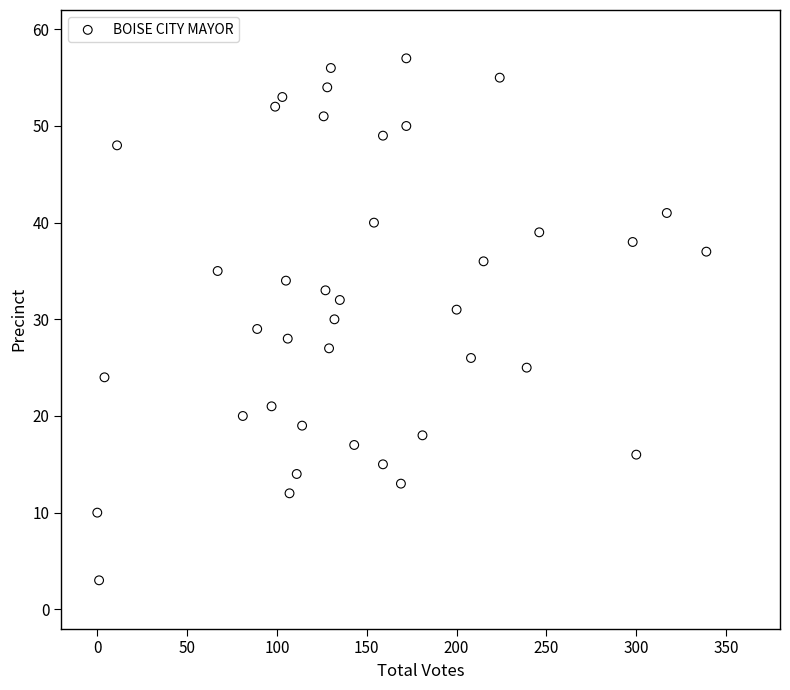

What is the range of X values (max minus min)?

339